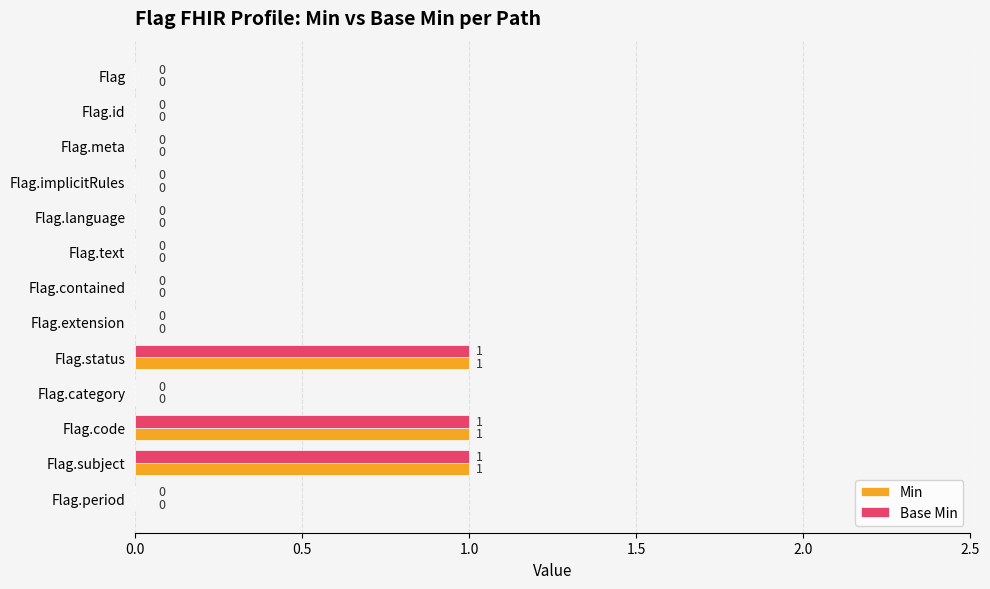

How many Min values are between 0 and 1?

13